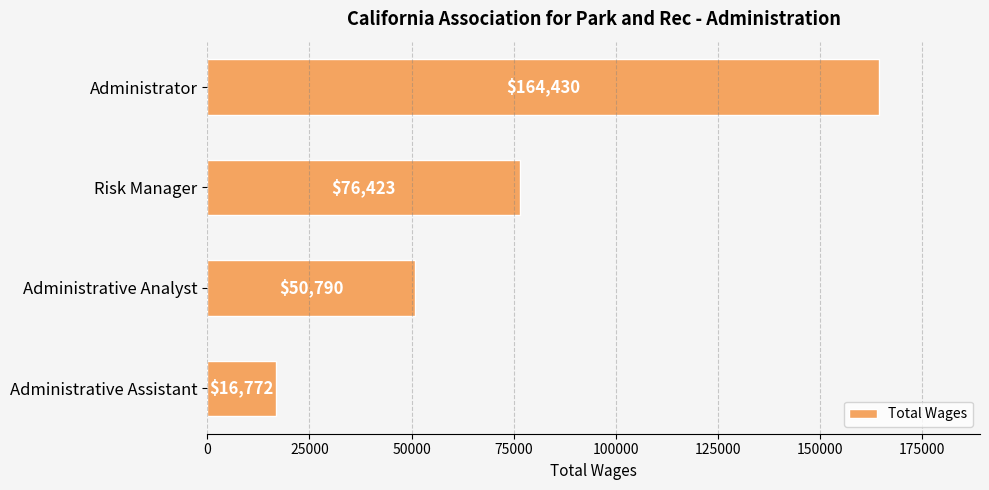

What is the minimum value shown in the chart?

16772